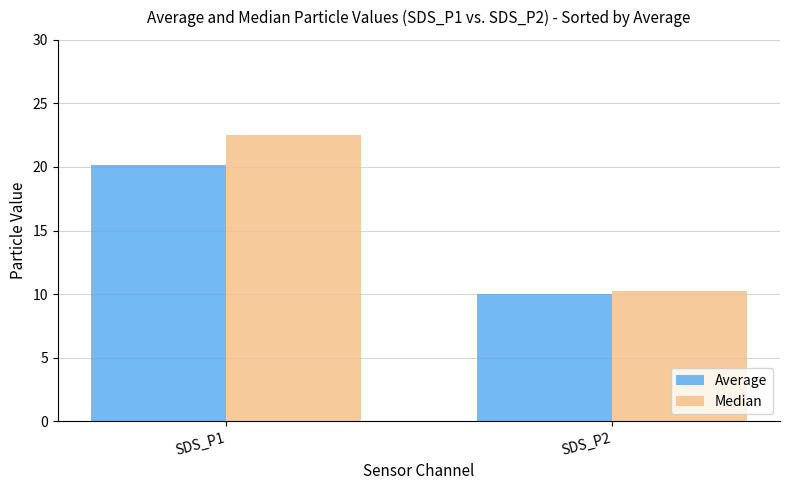

Which series has the largest range (max minus min)?

Median